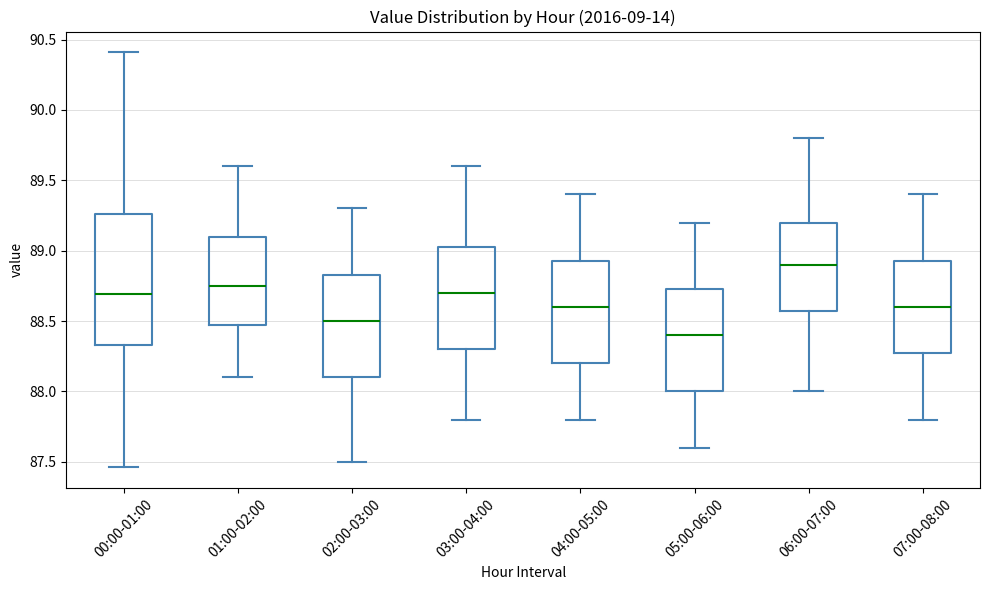

Reading left to right, transcribe this box plot: for each box, give where its median line is, the range the box spans, and where its two whiskers end, as read against the y-axis. The values are not printed on the chart, so give them approximately, as read against the axis.

00:00-01:00: median 88.70, box 88.35 to 89.25, whiskers 87.45 to 90.40
01:00-02:00: median 88.75, box 88.50 to 89.10, whiskers 88.10 to 89.60
02:00-03:00: median 88.50, box 88.10 to 88.85, whiskers 87.50 to 89.30
03:00-04:00: median 88.70, box 88.30 to 89.05, whiskers 87.80 to 89.60
04:00-05:00: median 88.60, box 88.20 to 88.95, whiskers 87.80 to 89.40
05:00-06:00: median 88.40, box 88.00 to 88.75, whiskers 87.60 to 89.20
06:00-07:00: median 88.90, box 88.60 to 89.20, whiskers 88.00 to 89.80
07:00-08:00: median 88.60, box 88.30 to 88.95, whiskers 87.80 to 89.40